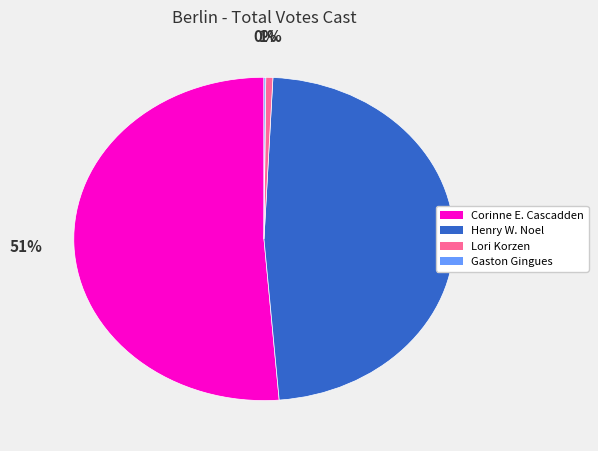

Which slice is the largest?

Corinne E. Cascadden